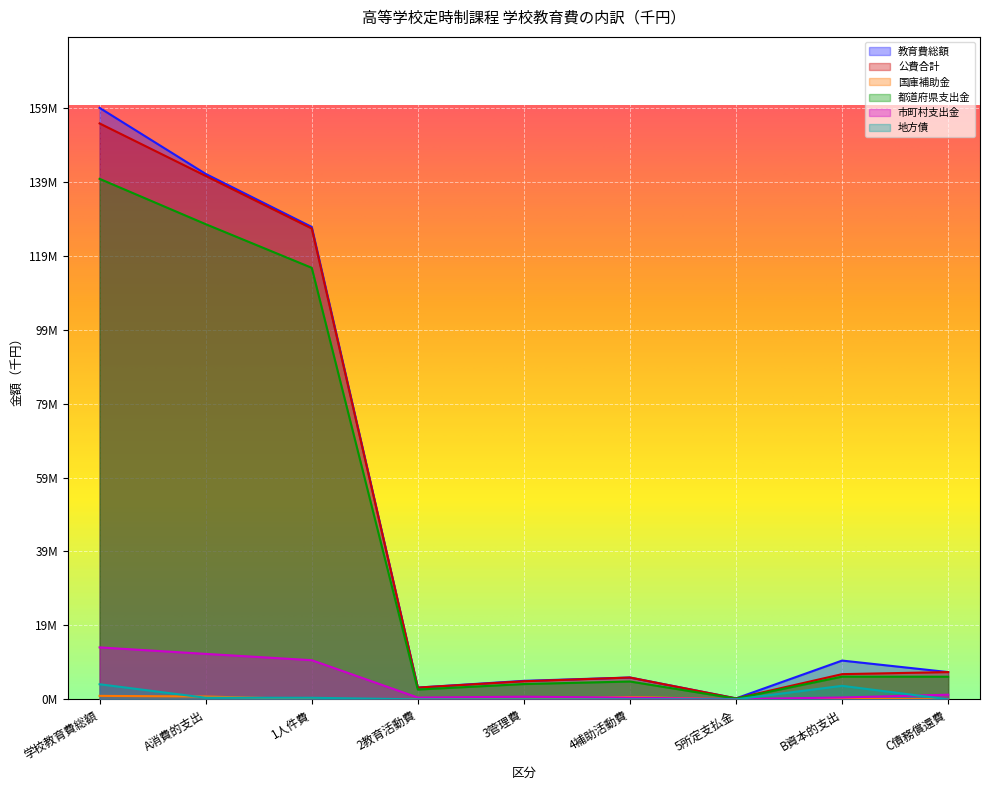

Read the 市町村支出金 value at 3管理費, to the nearest 100.

716500